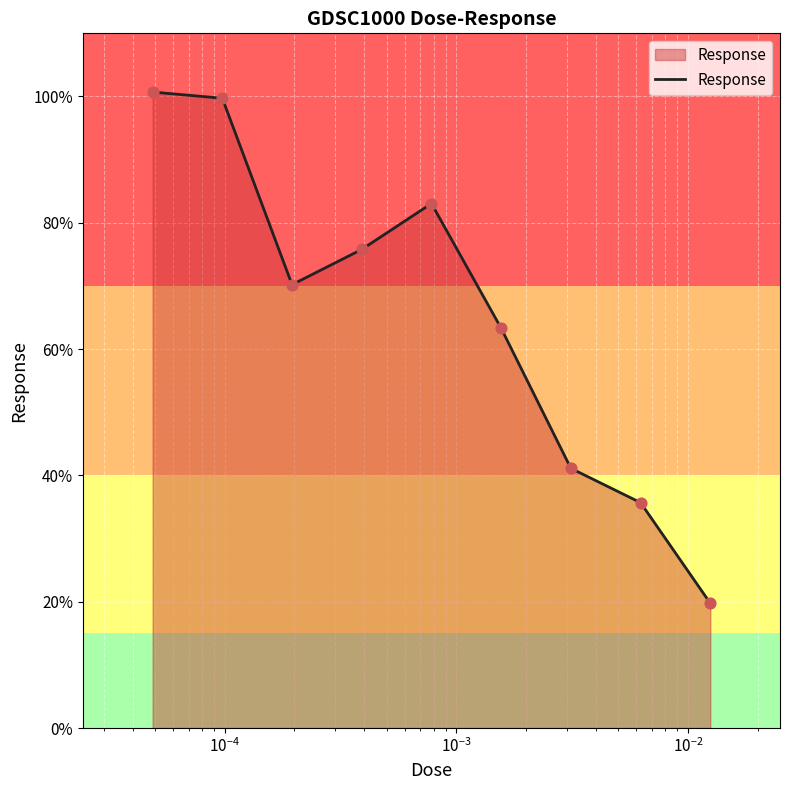

What is the maximum value shown in the chart?

100.7